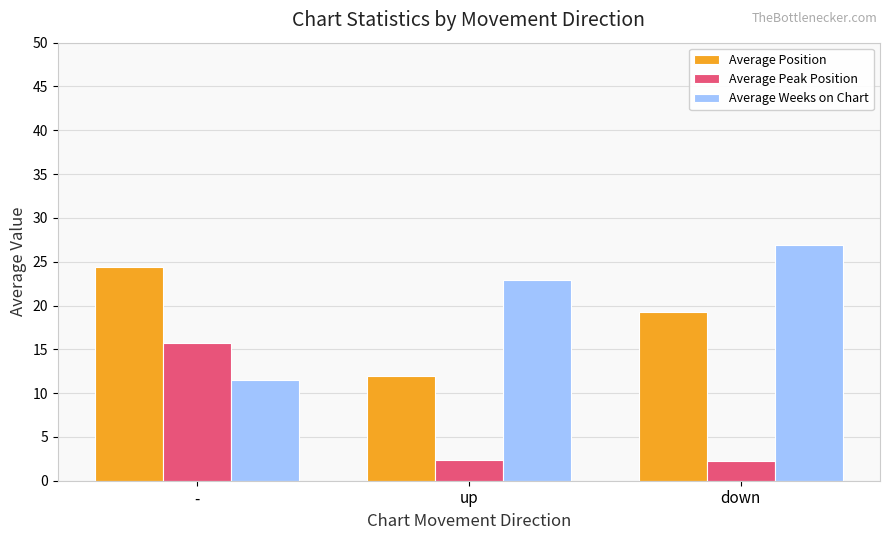

What is the spread (max minus min) of values at -?

12.8